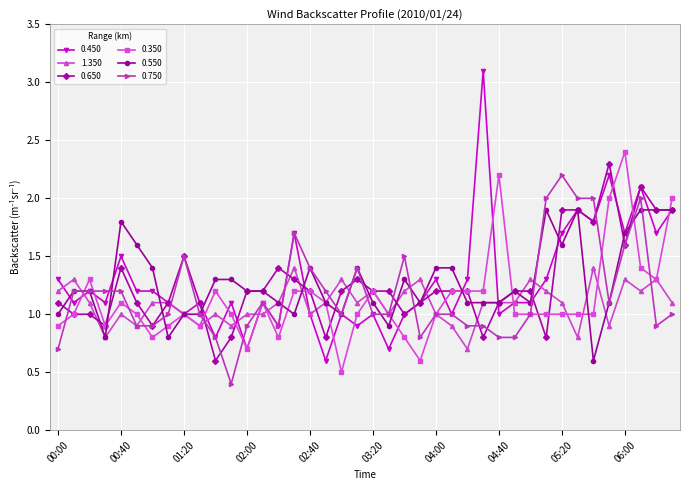

What is the greatest value displayed?

3.1